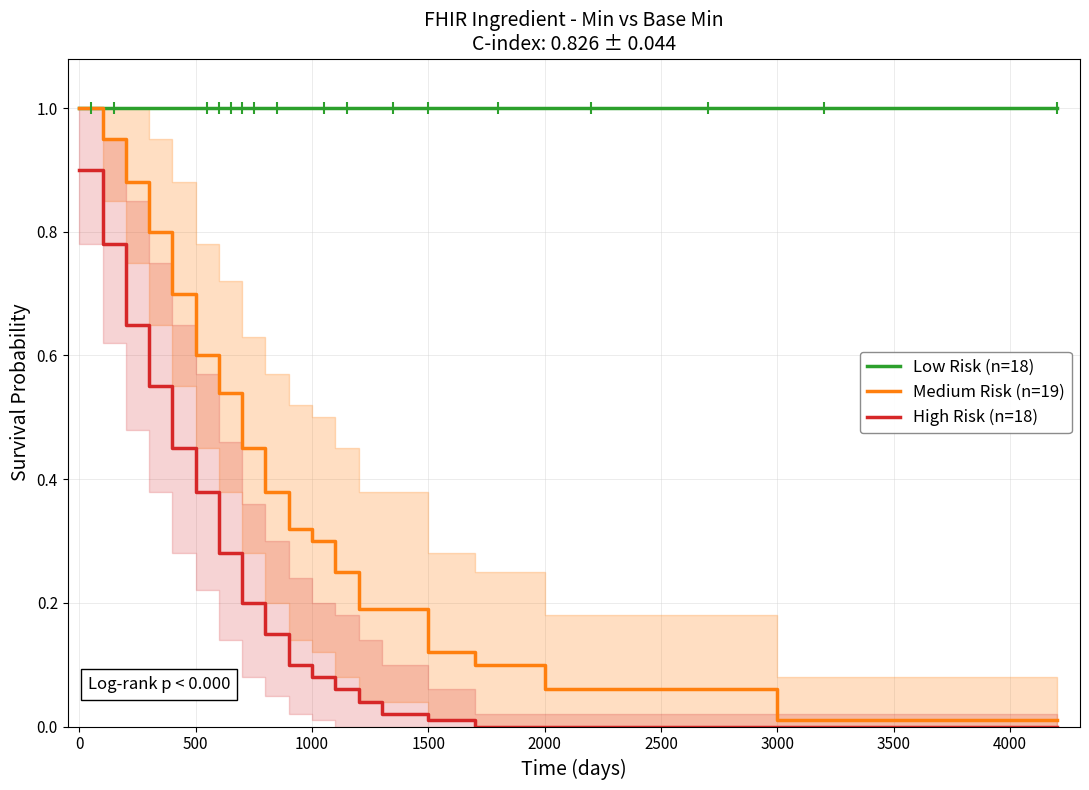

True or false: Low Risk (n=18) and High Risk (n=18) intersect in this chart.

False